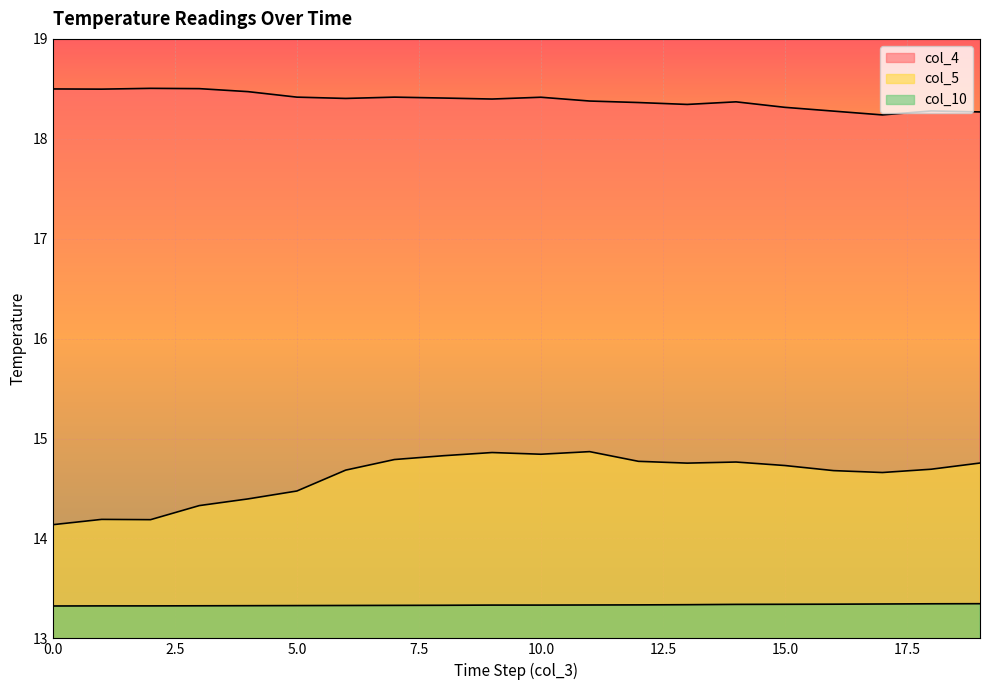

True or false: col_4 and col_10 cross at least once.

False